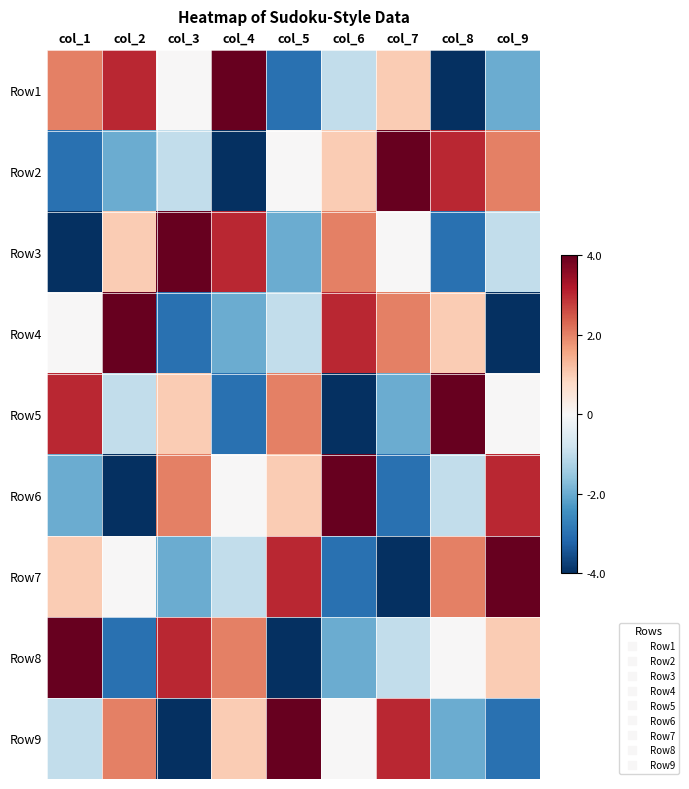

What is the greatest value displayed?

4